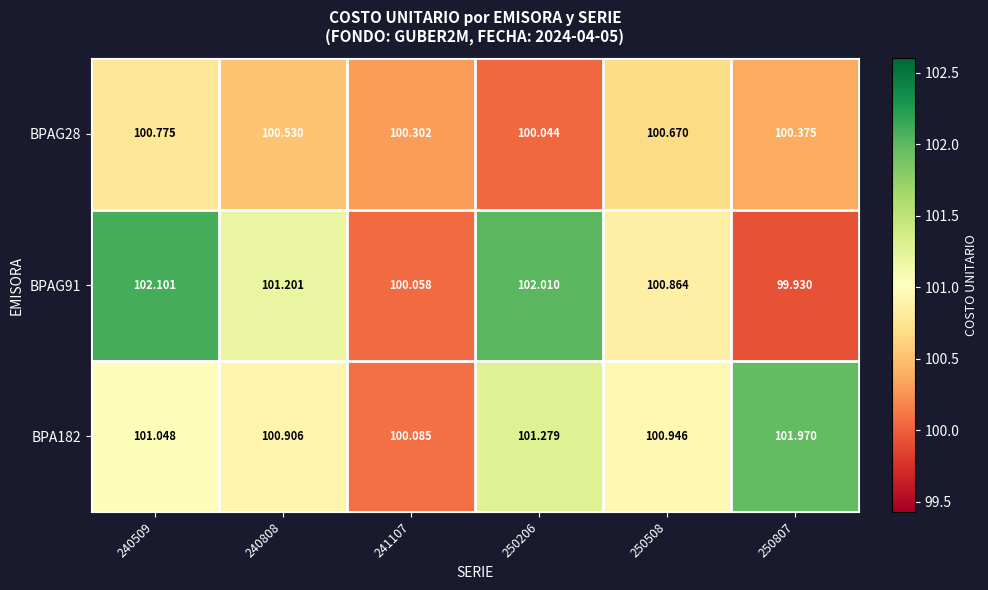

What is the difference between the highest and lowest values at 250206?

2.0